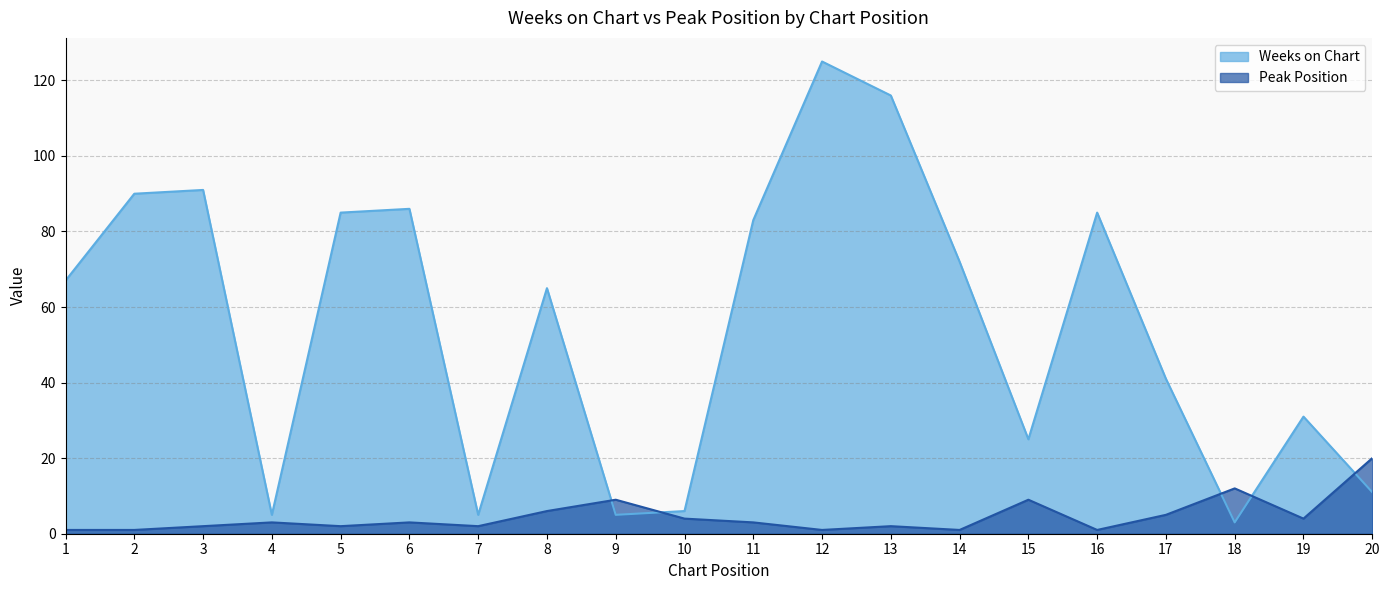

What is the sum of the Weeks on Chart values at 10 and 20?

17